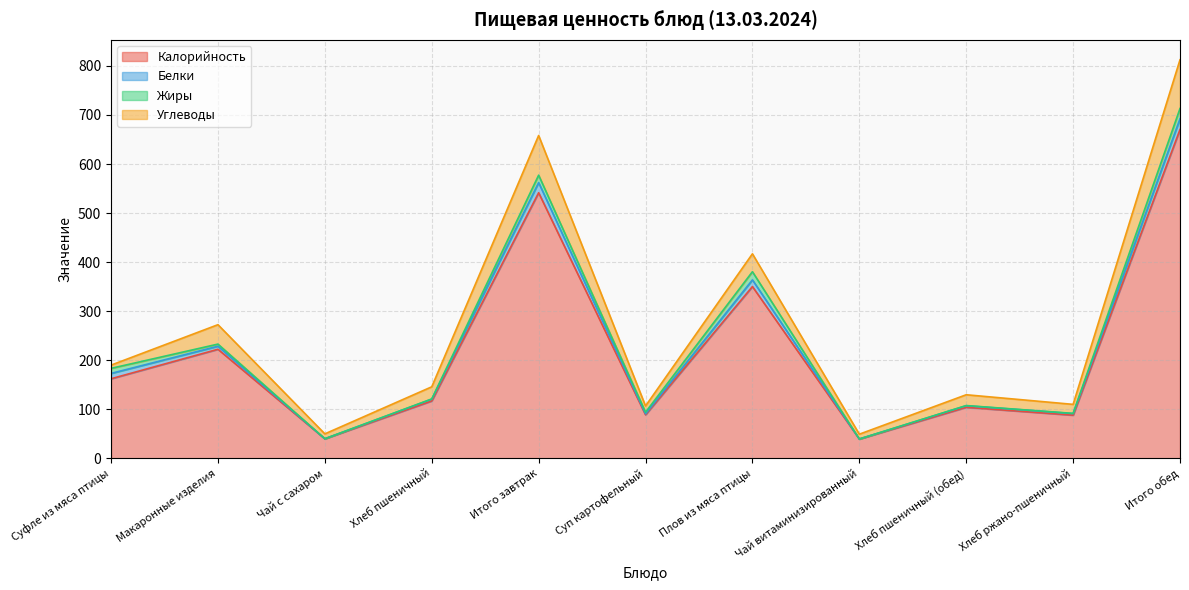

Rank the series by their maximum value, from highest to lowest.

Калорийность, Углеводы, Белки, Жиры